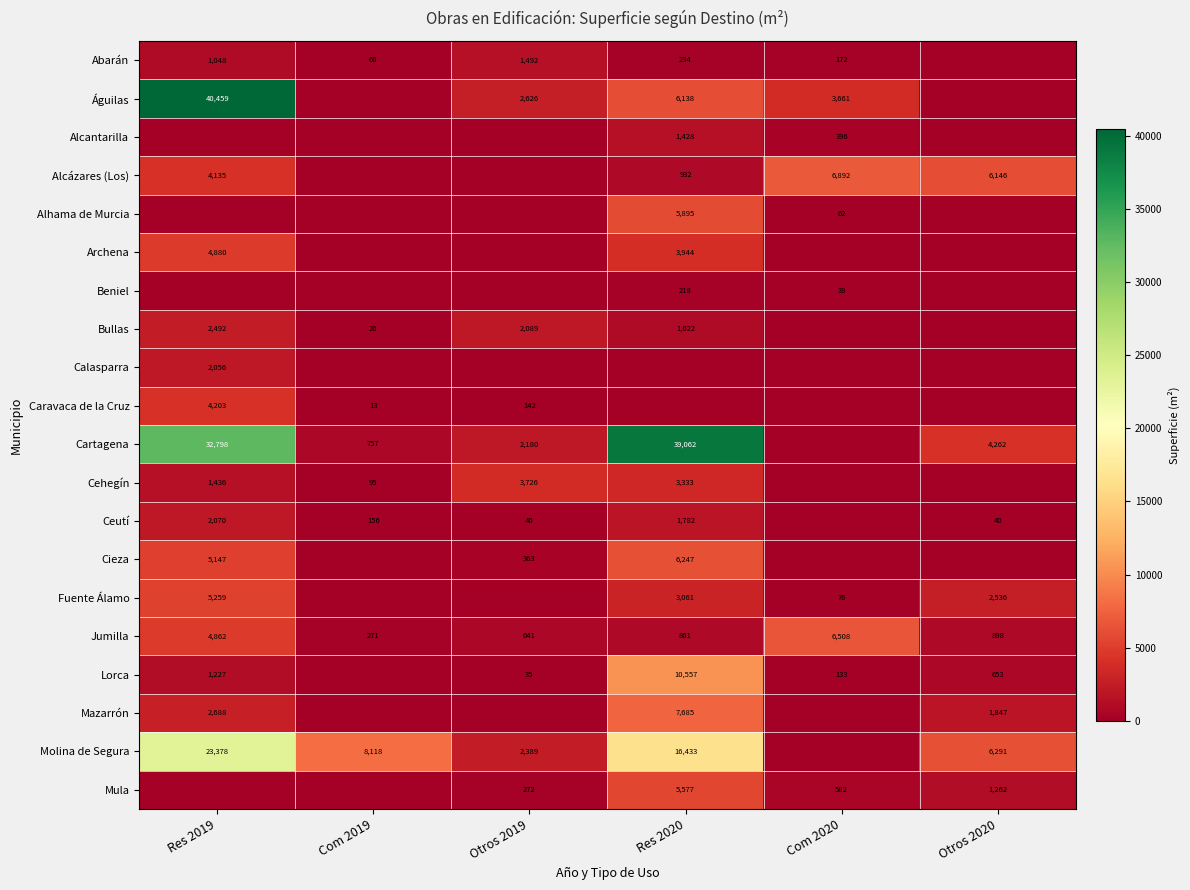

Where is Jumilla nearest to the value 3389?

Res 2019